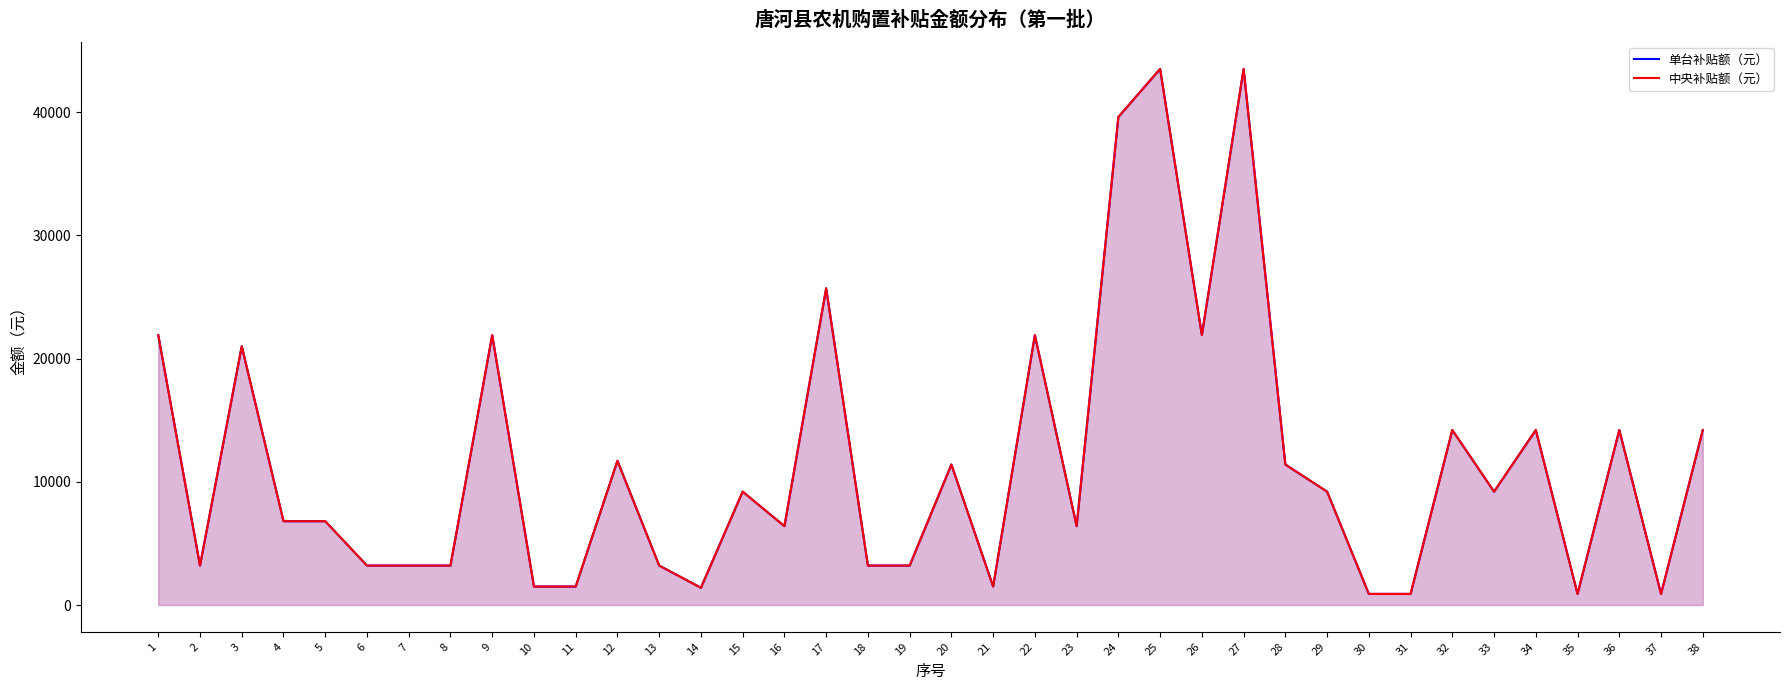

What is the average value of the 中央补贴额（元） series?

11529